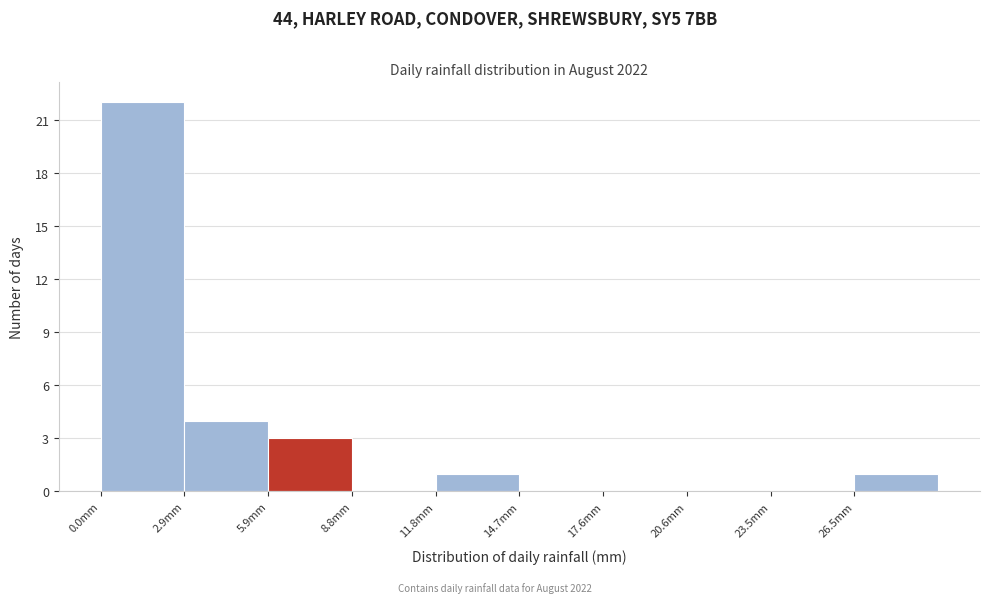

Over which range of the x-axis is the bar tallest?

0.0 to 3.0